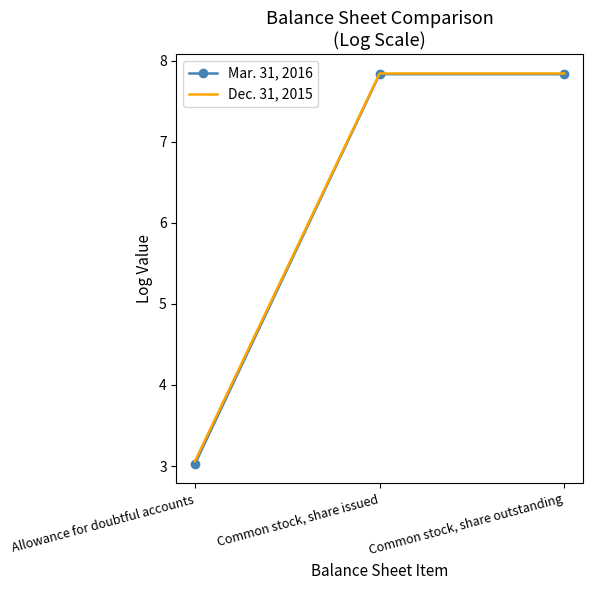

What is the maximum value shown in the chart?

7.8